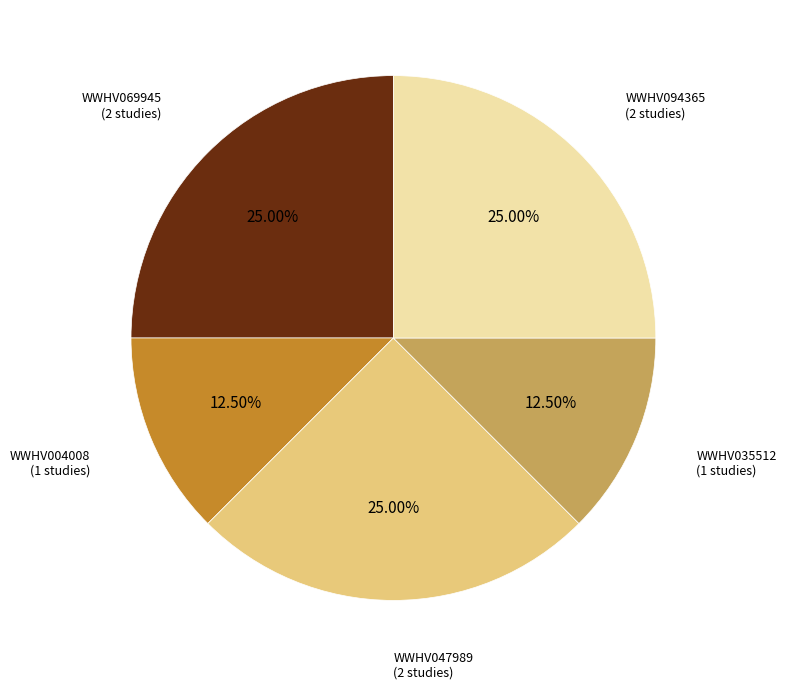

Does any single category account for the majority?

No